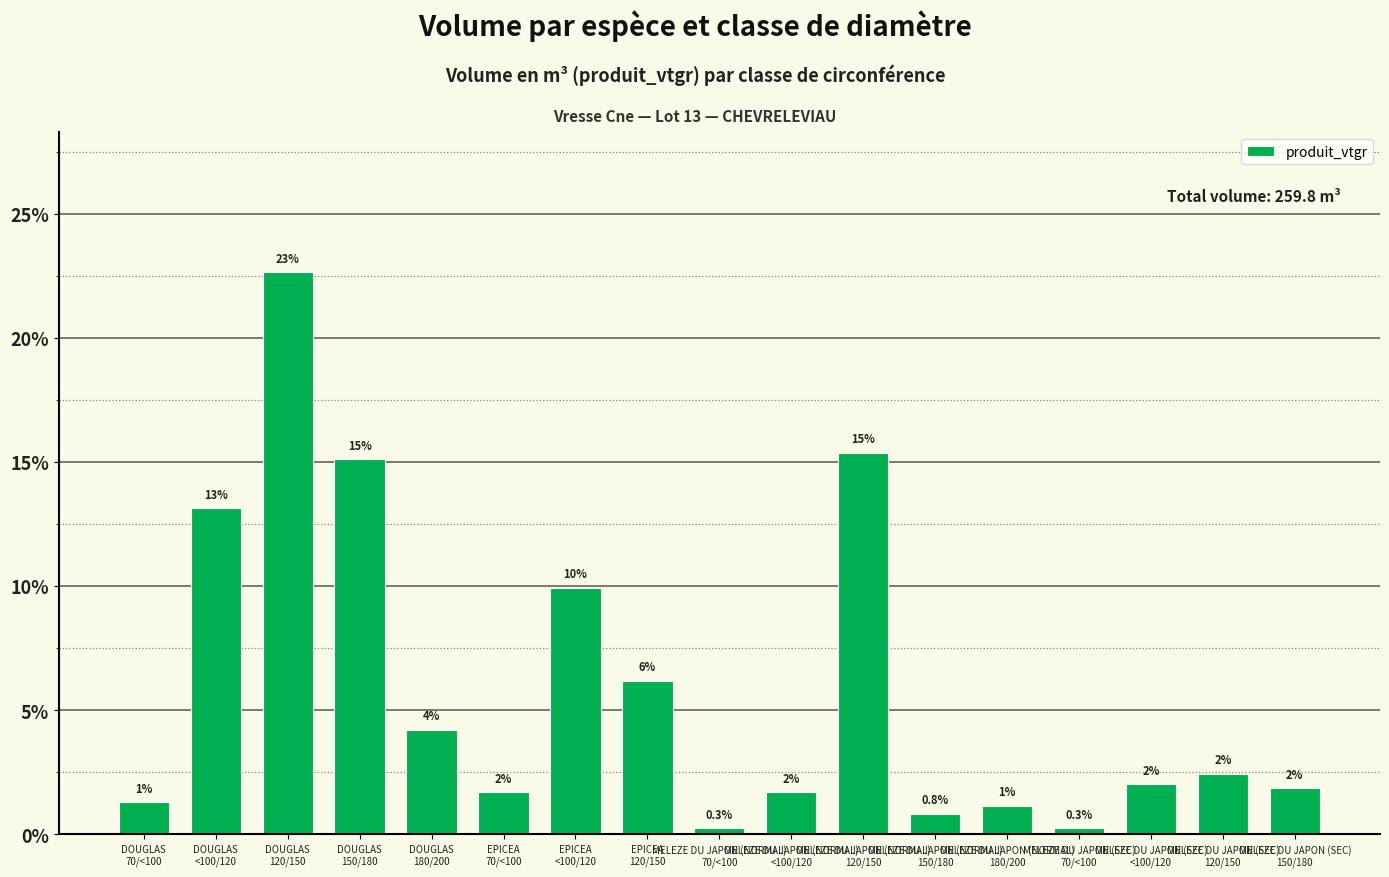

List the labels in order of value, smallest first.

MELEZE DU JAPON (NORMAL)
70/<100, MELEZE DU JAPON (SEC)
70/<100, MELEZE DU JAPON (NORMAL)
150/180, MELEZE DU JAPON (NORMAL)
180/200, DOUGLAS
70/<100, MELEZE DU JAPON (NORMAL)
<100/120, EPICEA
70/<100, MELEZE DU JAPON (SEC)
150/180, MELEZE DU JAPON (SEC)
<100/120, MELEZE DU JAPON (SEC)
120/150, DOUGLAS
180/200, EPICEA
120/150, EPICEA
<100/120, DOUGLAS
<100/120, DOUGLAS
150/180, MELEZE DU JAPON (NORMAL)
120/150, DOUGLAS
120/150